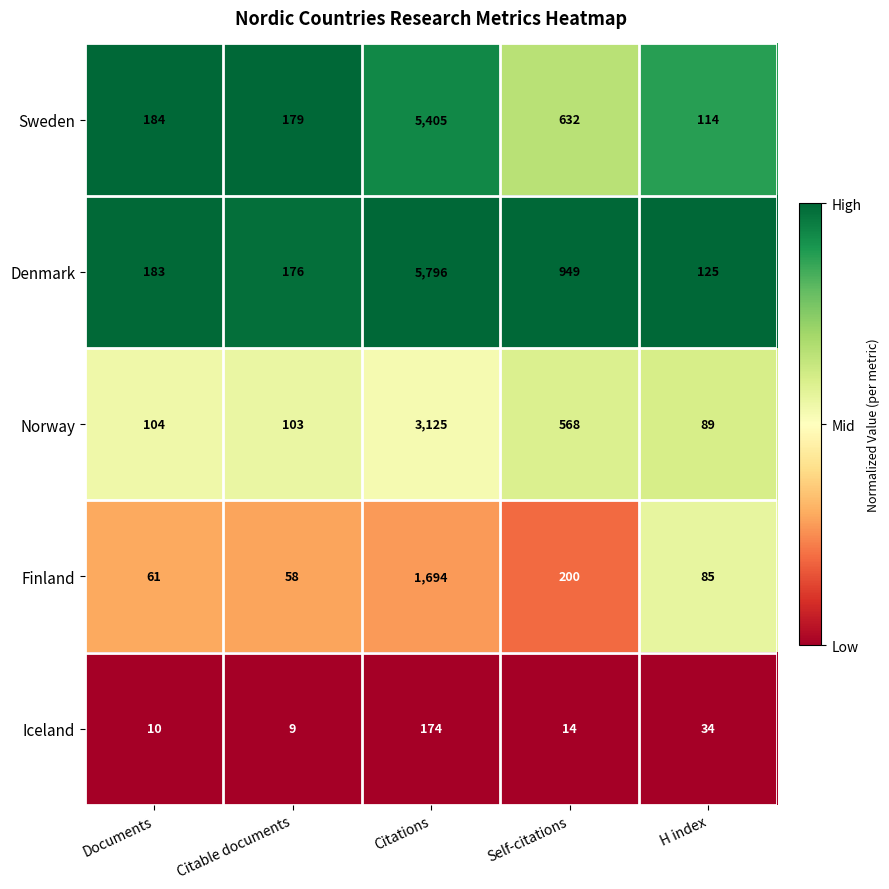

Reading left to right, what are all the values shown in this chart?

Sweden: 184	179	5405	632	114
Denmark: 183	176	5796	949	125
Norway: 104	103	3125	568	89
Finland: 61	58	1694	200	85
Iceland: 10	9	174	14	34